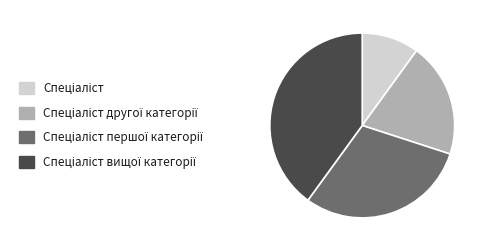

How many slices are in this pie chart?

4